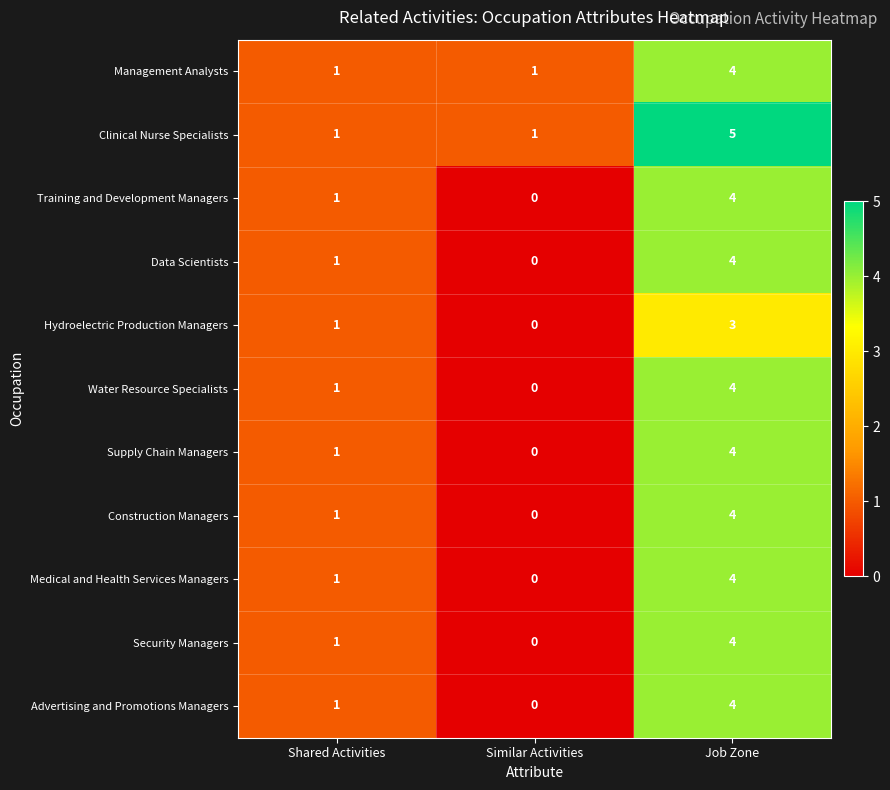

Is it true that Advertising and Promotions Managers equals 4 at Job Zone?

True